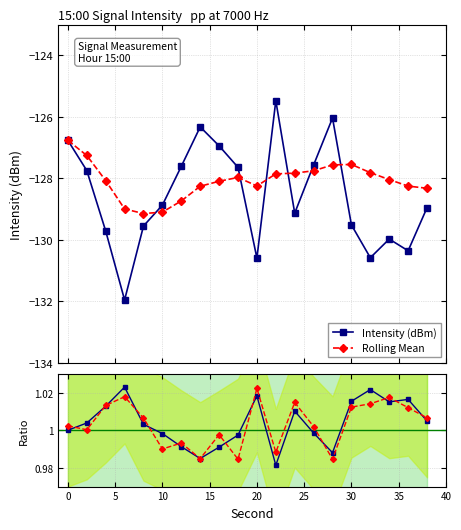

Which series changed the most between 20 and 35?

Intensity (dBm)